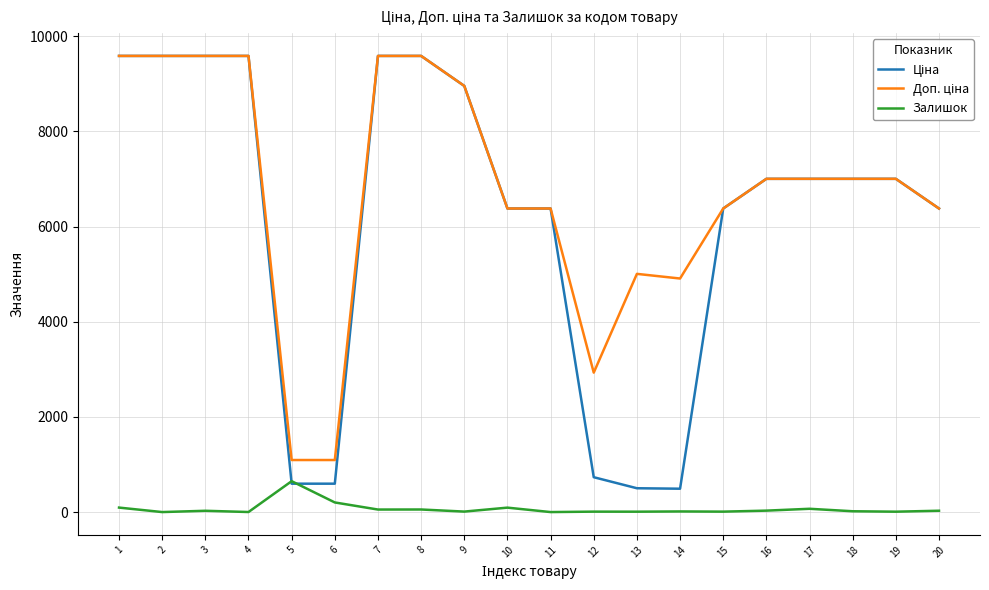

What is the maximum value shown in the chart?

9585.4